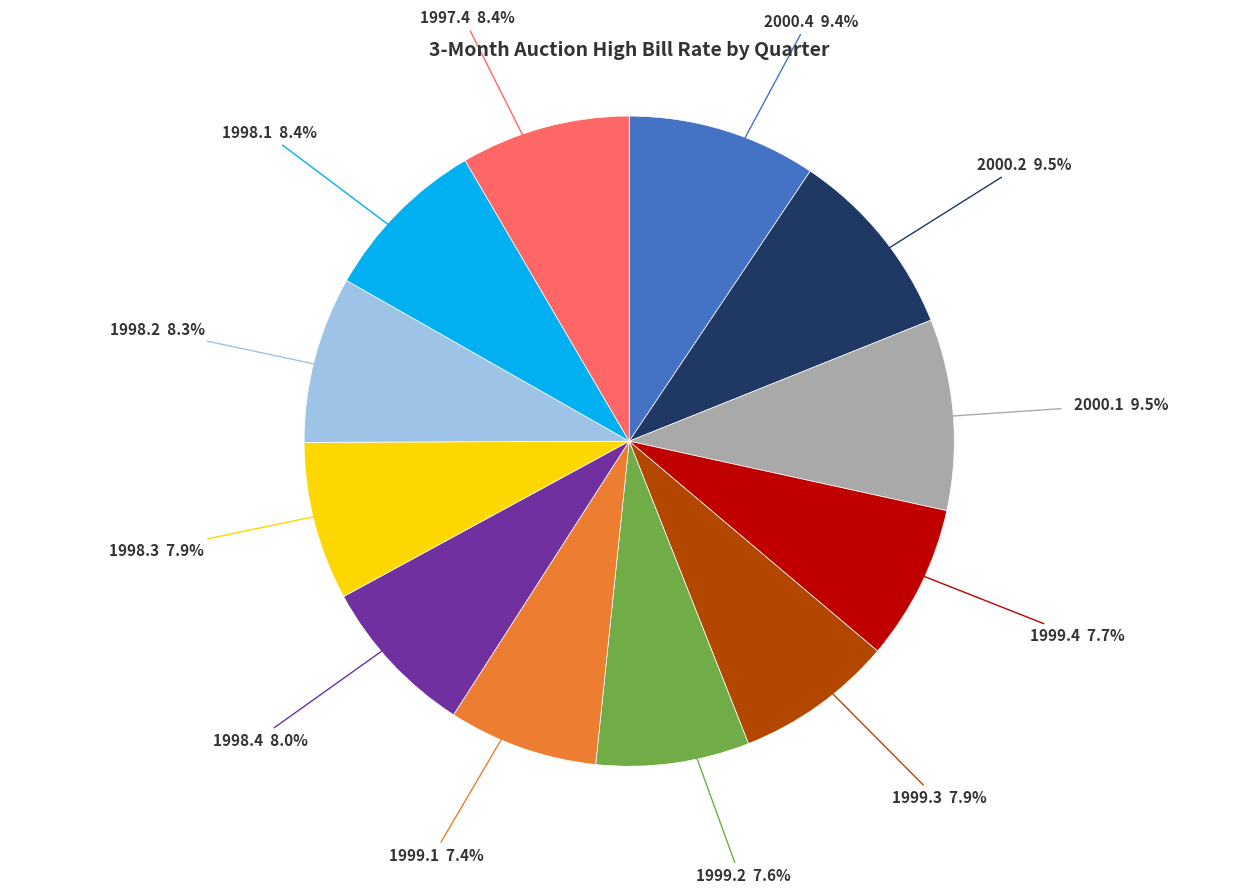

Does 1998.4 represent more than half of the total?

No